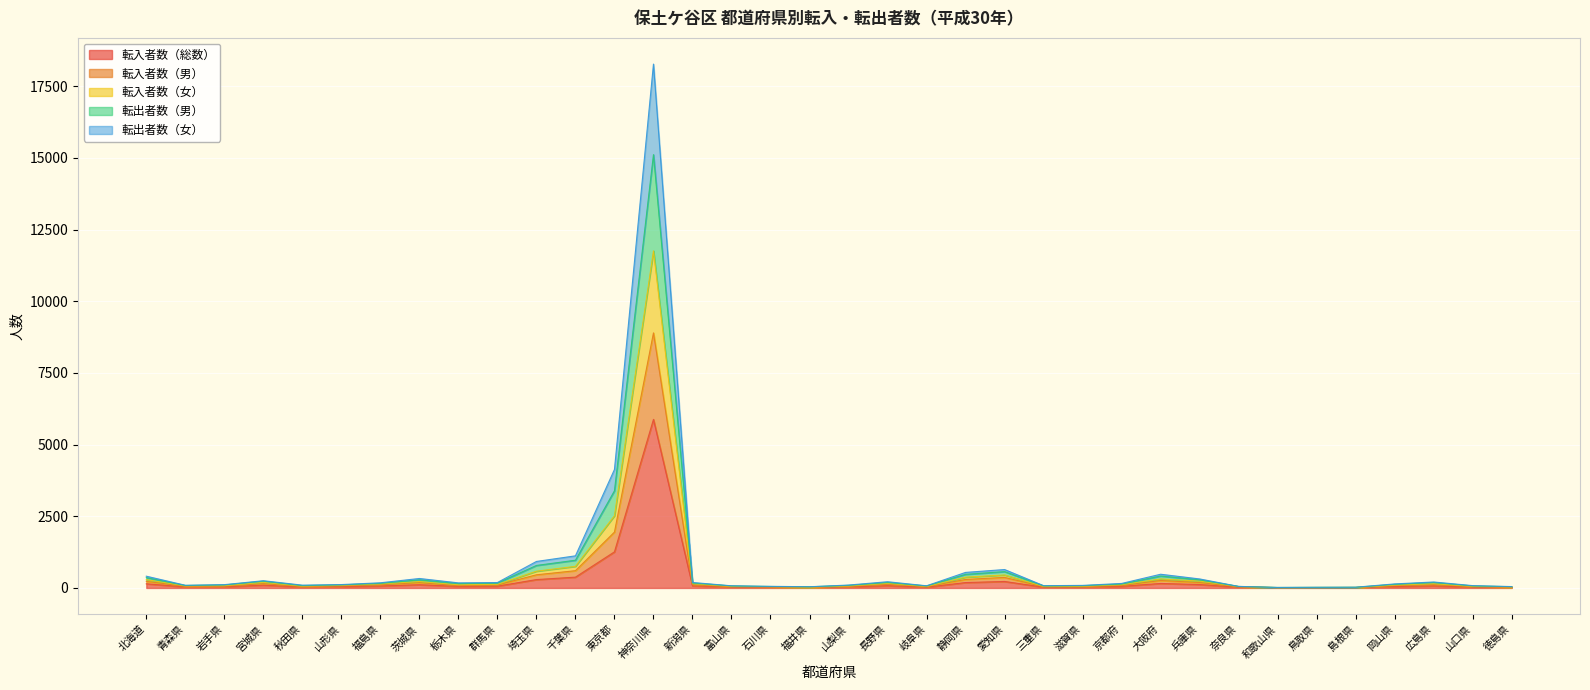

True or false: 転入者数（総数） has a value of 8 at 和歌山県.

False